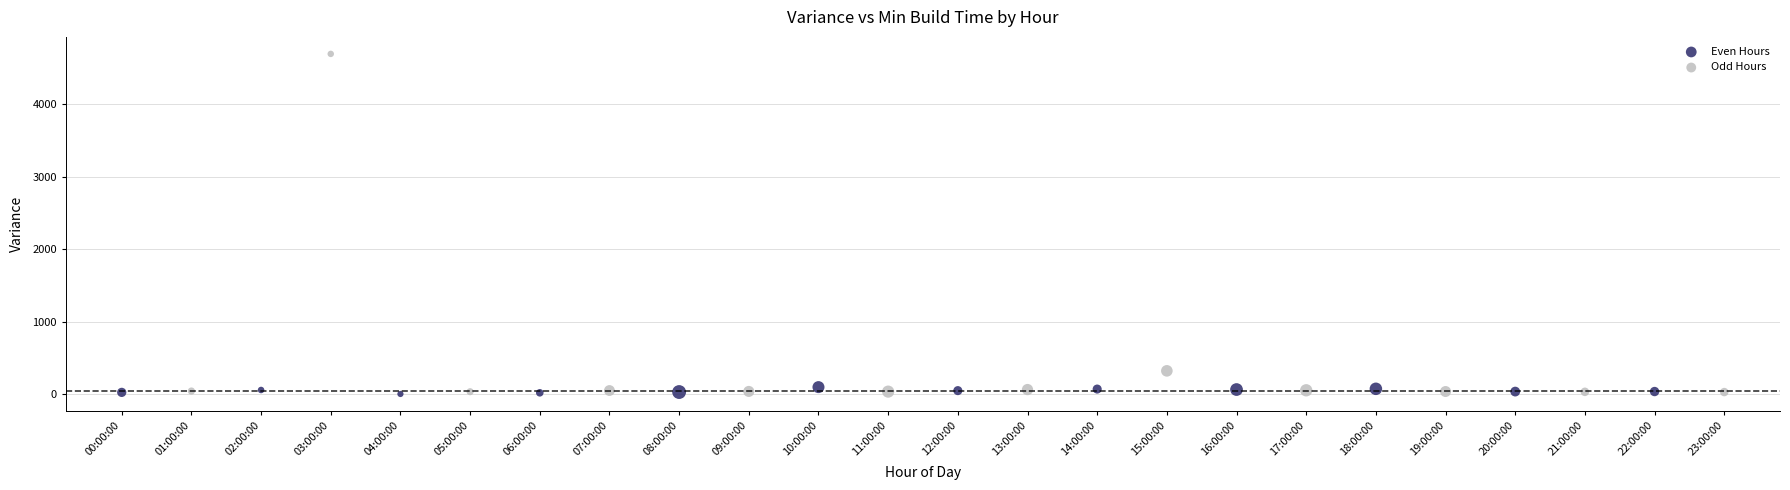

Which series has the largest Y range (max minus min)?

Odd Hours